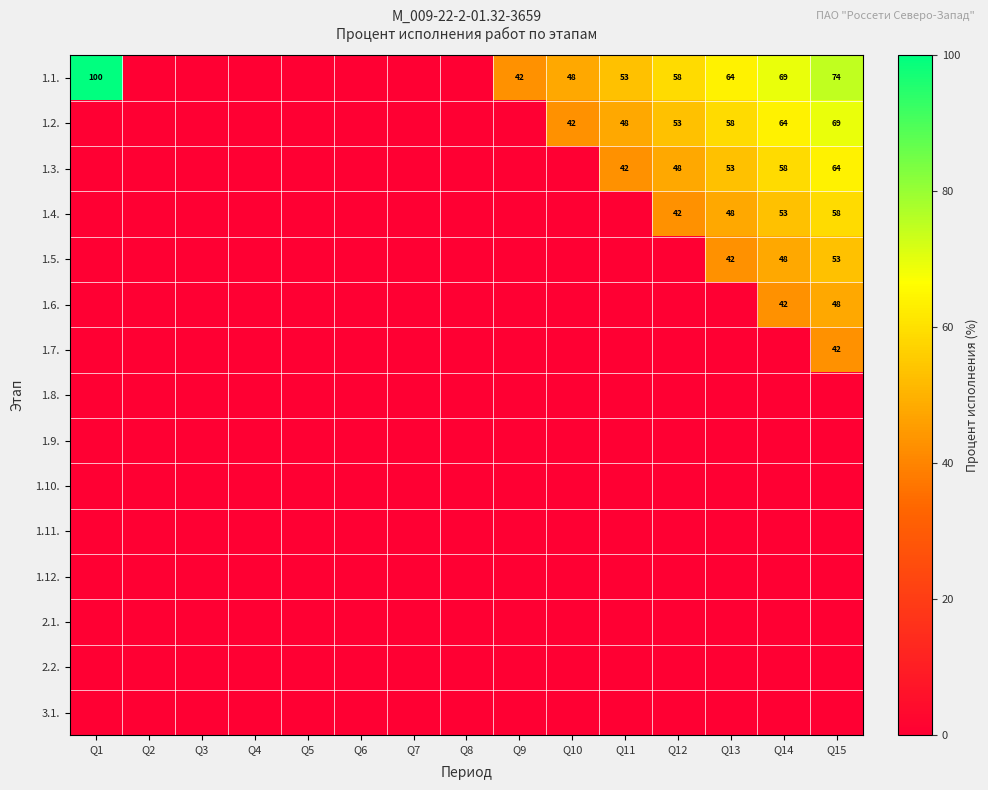

How many distinct data groups are displayed?

15